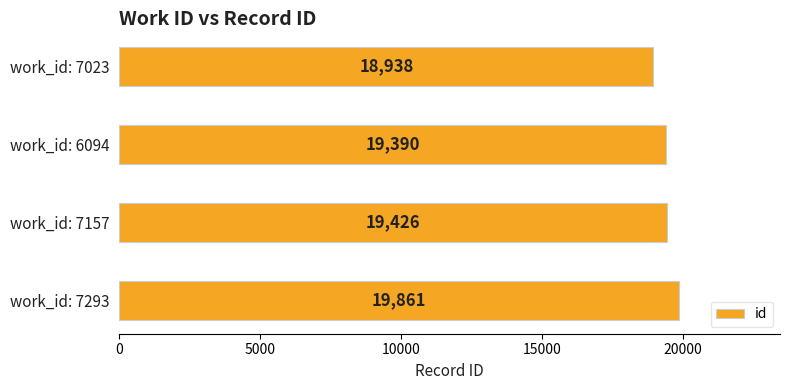

What is the minimum value shown in the chart?

18938